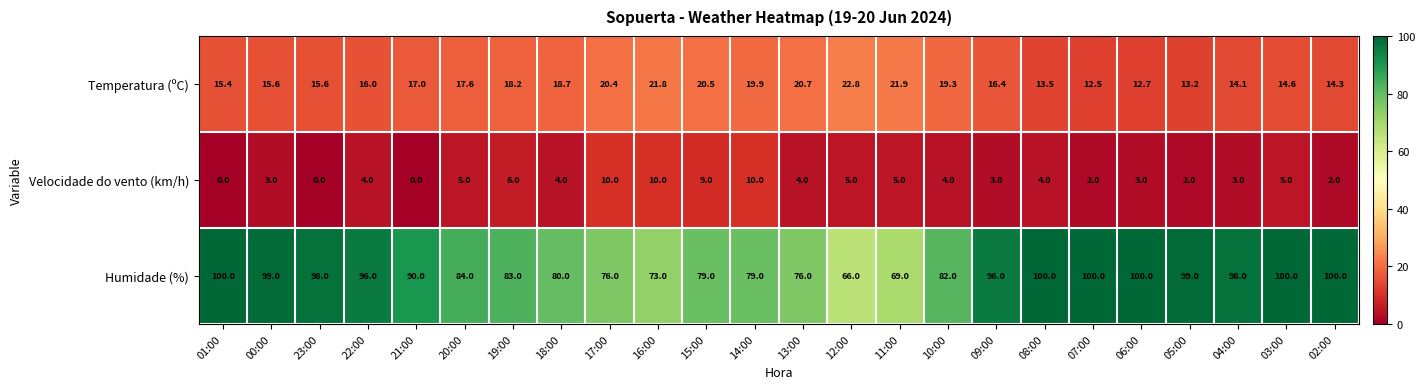

What is the spread (max minus min) of values at 22:00?

92.0